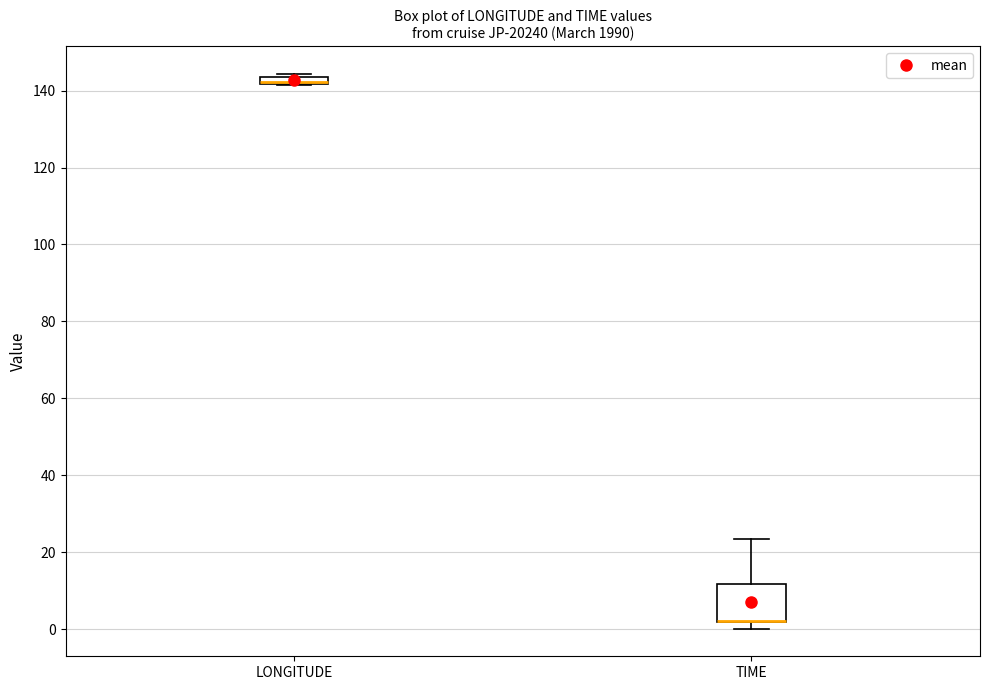

Comparing the boxes themselves (not the whiskers), which one is the tallest?

TIME